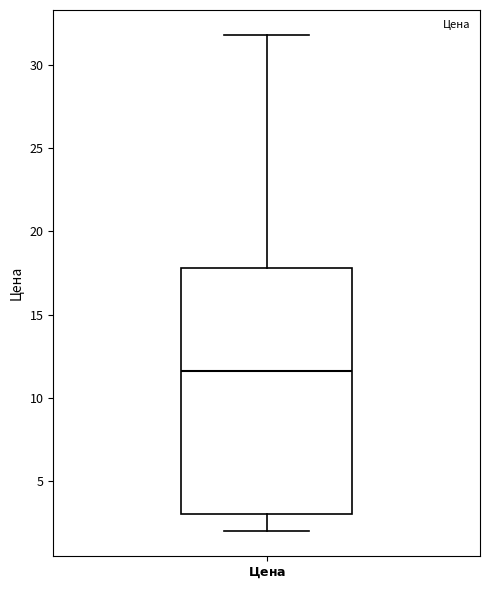

Transcribe this box plot: give where the median line is, the range the box spans, and where the two whiskers end, as read against the y-axis. The values are not printed on the chart, so give them approximately, as read against the axis.

median 11.5, box 3.0 to 18.0, whiskers 2.0 to 32.0